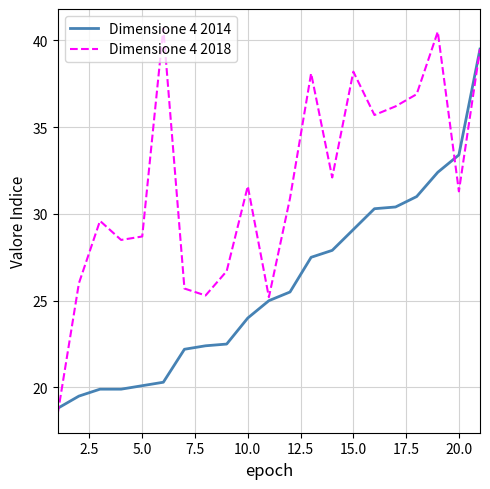

What is the minimum value shown in the chart?

18.5